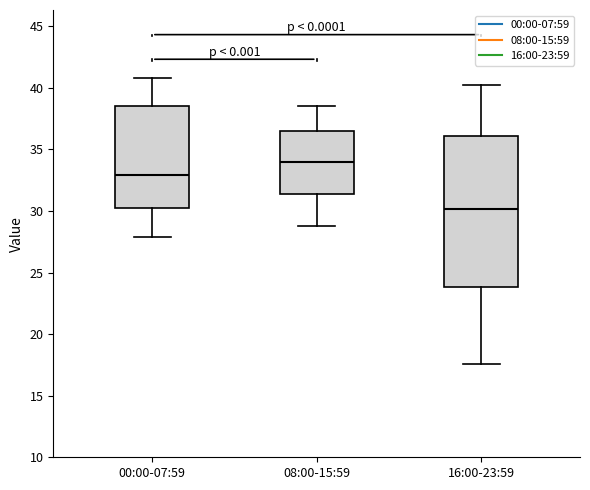

Which box's median line is the highest?

08:00-15:59